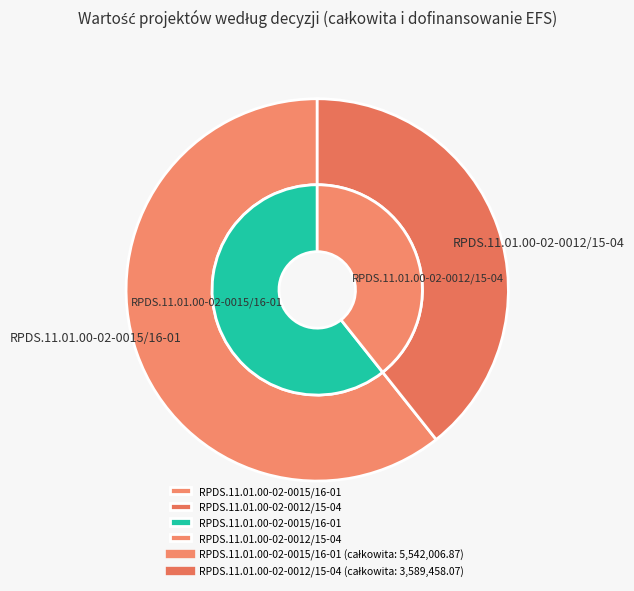

Rank the series by their average value, from lowest to highest.

Wartość dofinansowania EFS, Całkowa wartość projektu